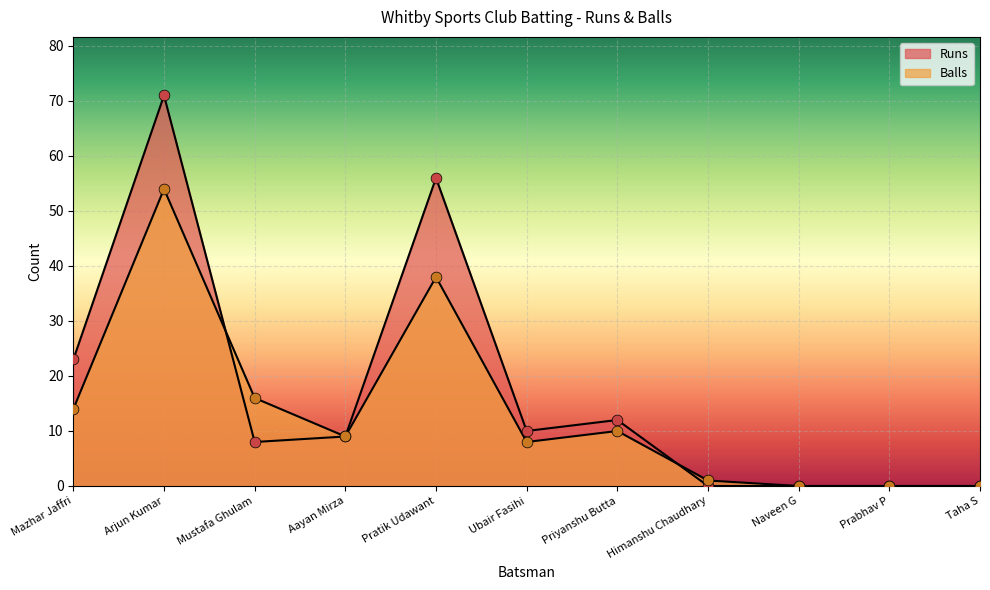

Which series reaches the minimum Y coordinate?

Runs